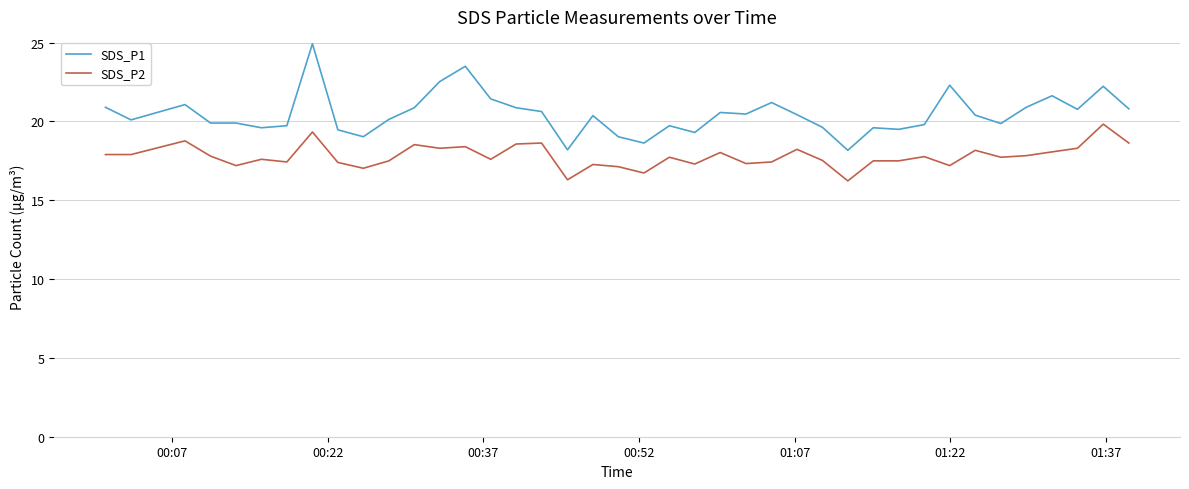

At how many categories does at least one series exceed 17?

40